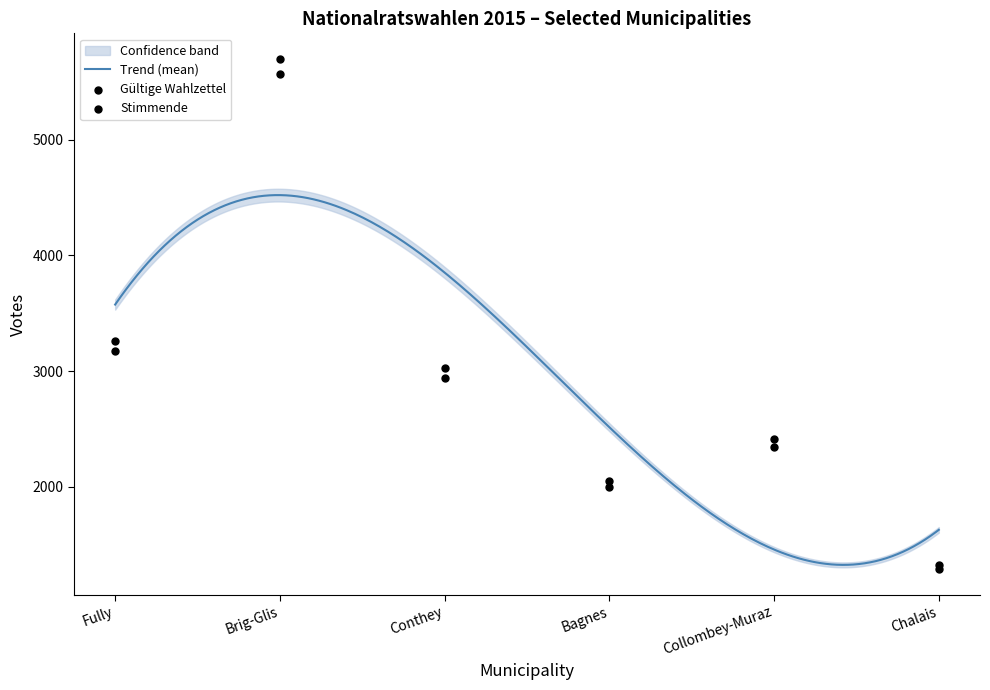

At how many categories does at least one series exceed 3184?

2